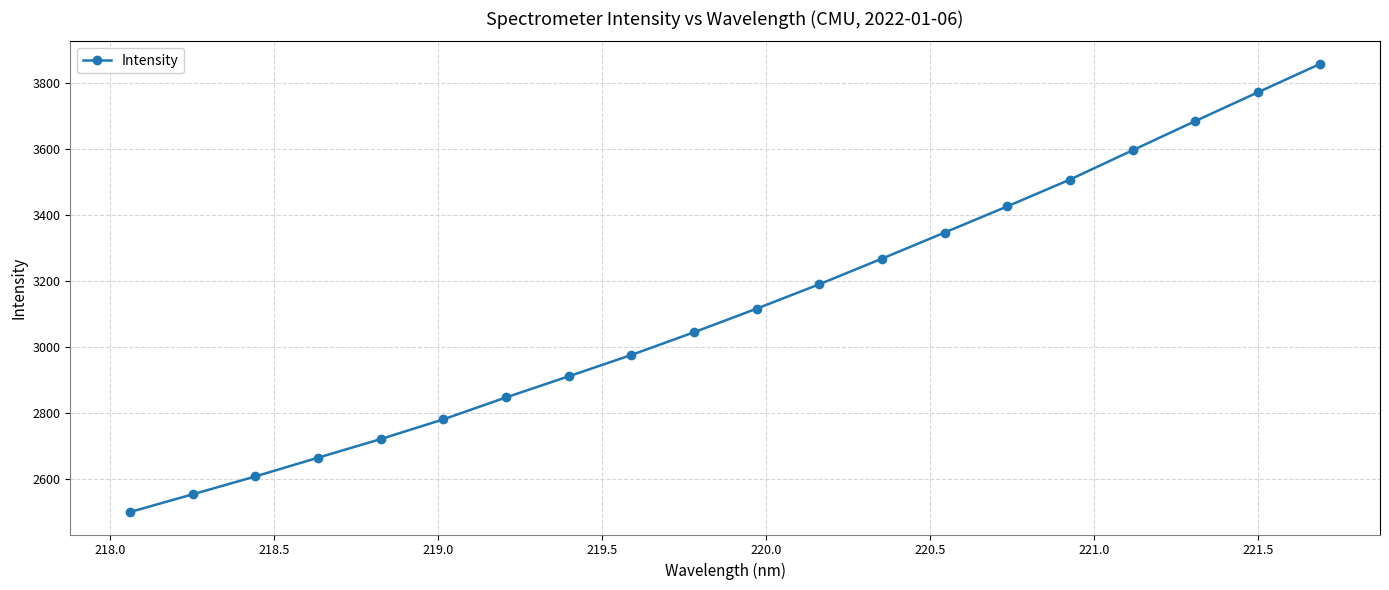

What is the value of the 20th point from the left?

3859.0